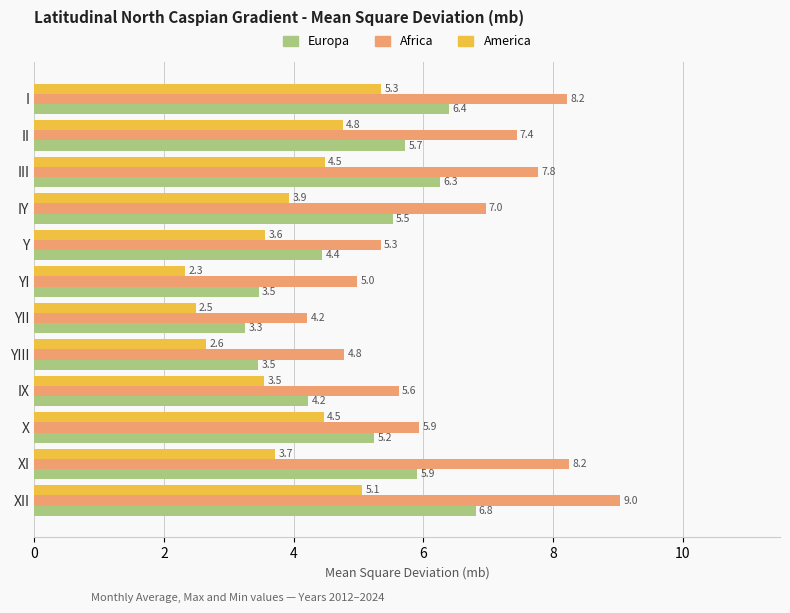

At how many categories does at least one series exceed 7?

5